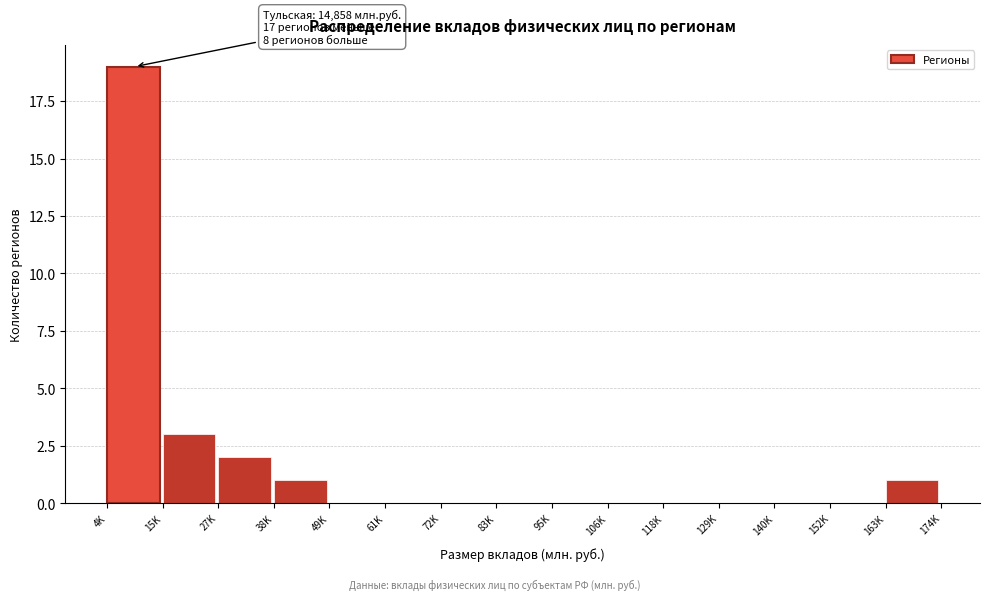

Reading left to right, extract all data points from this chart.

4K=19	15K=3	27K=2	38K=1	49K=0	61K=0	72K=0	83K=0	95K=0	106K=0	118K=0	129K=0	140K=0	152K=0	163K=1